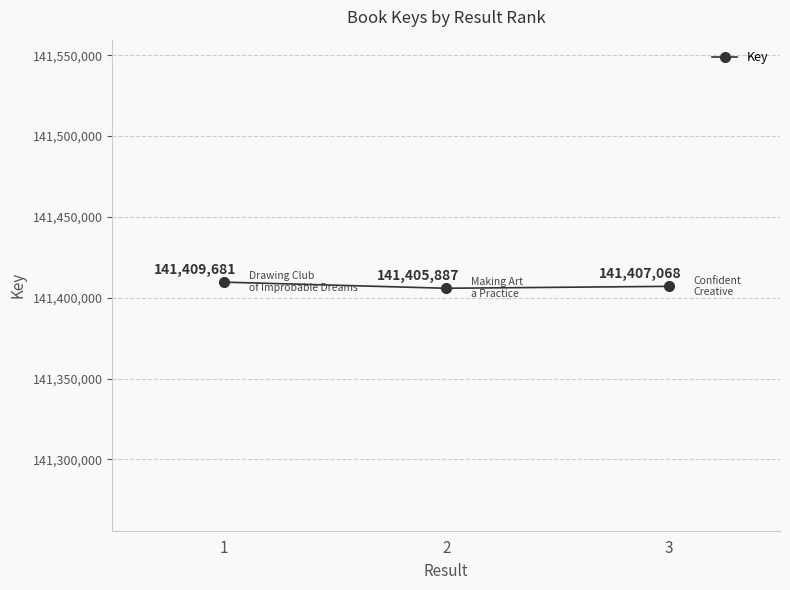

At which category does the chart reach its minimum across all series?

2